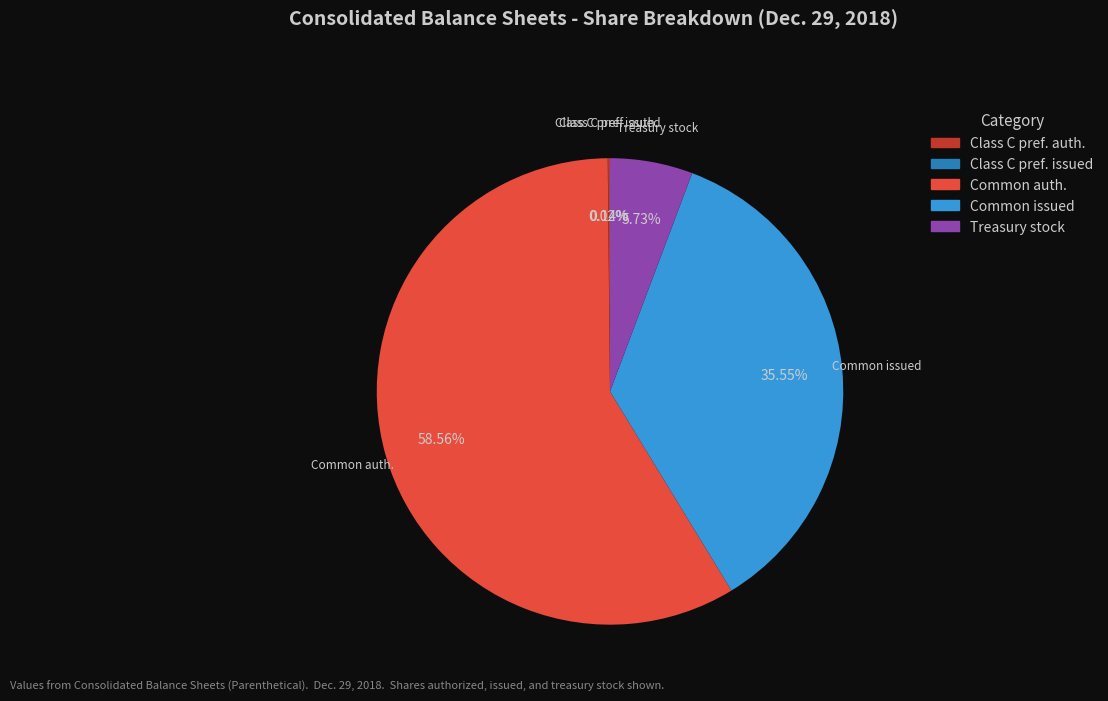

Which slice is the largest?

Common auth.